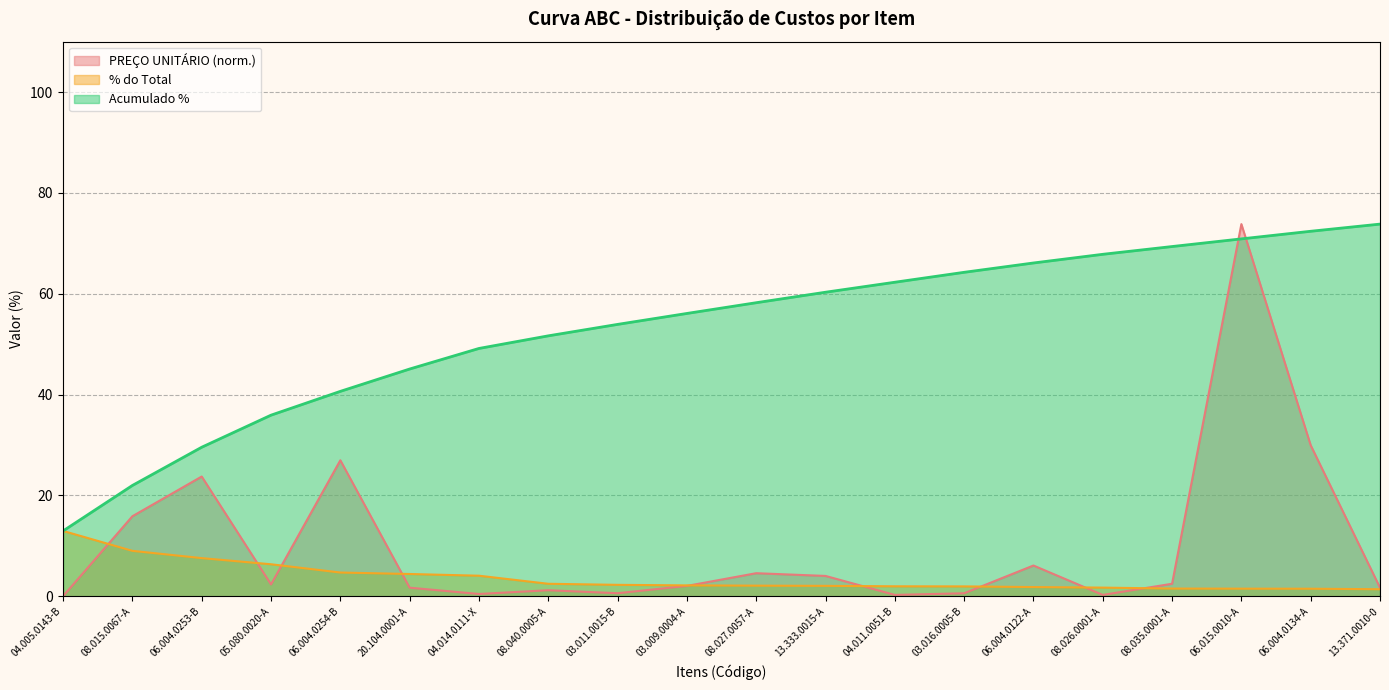

What are all the series names shown in the legend?

PREÇO UNITÁRIO (norm.), % do Total, Acumulado %